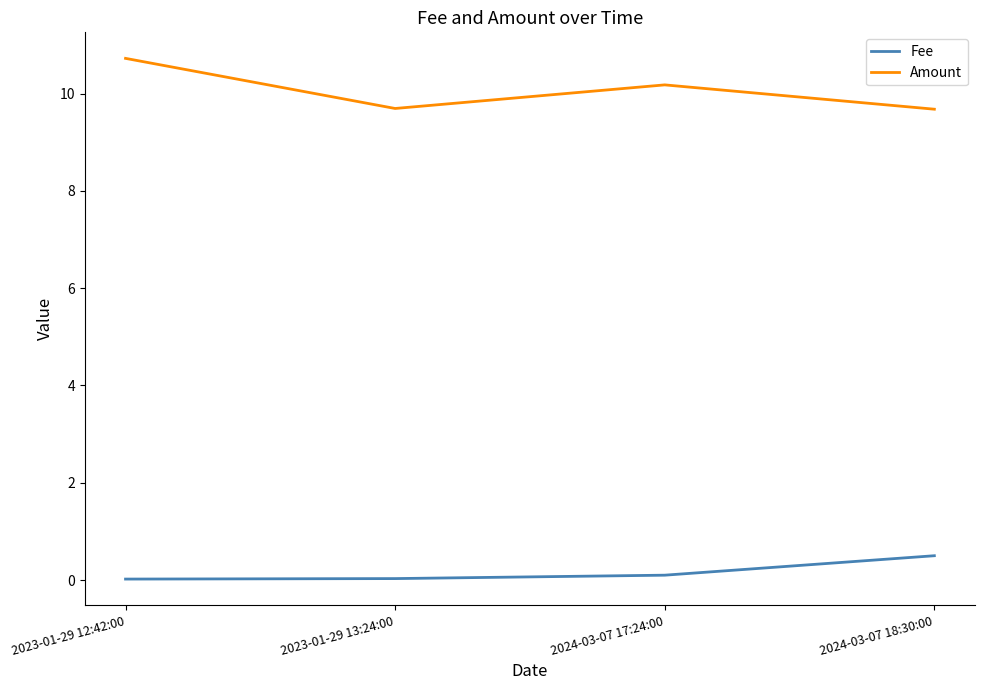

Is the value of Fee at 2024-03-07 18:30:00 greater than the value of Amount at 2024-03-07 18:30:00?

No